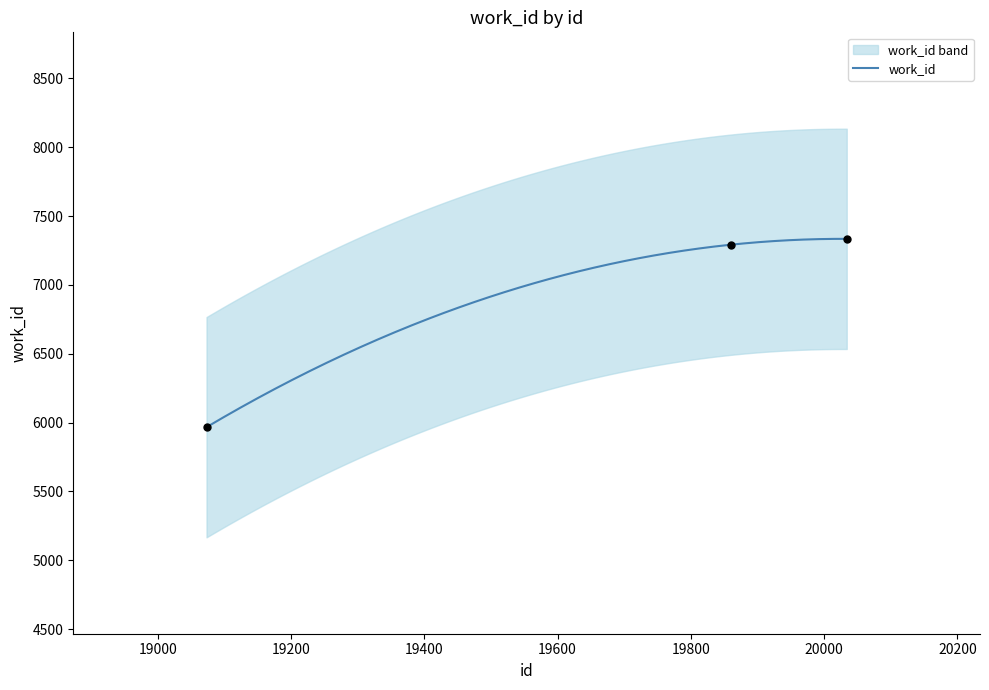

What is the change in value from 19073 to 20034?

+1368